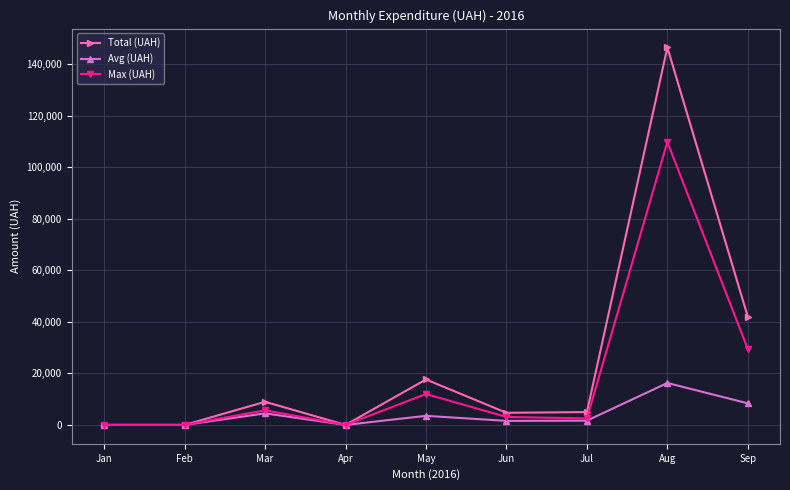

Rank the series by their average value, from lowest to highest.

Avg (UAH), Max (UAH), Total (UAH)